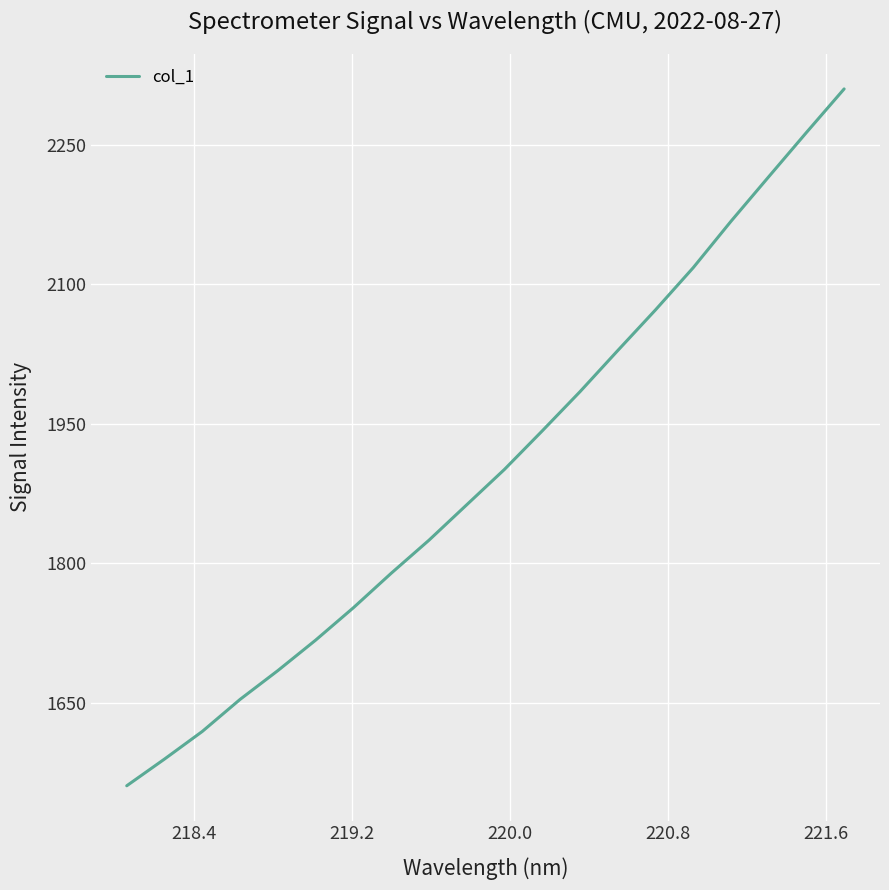

What is the greatest value displayed?

2310.3